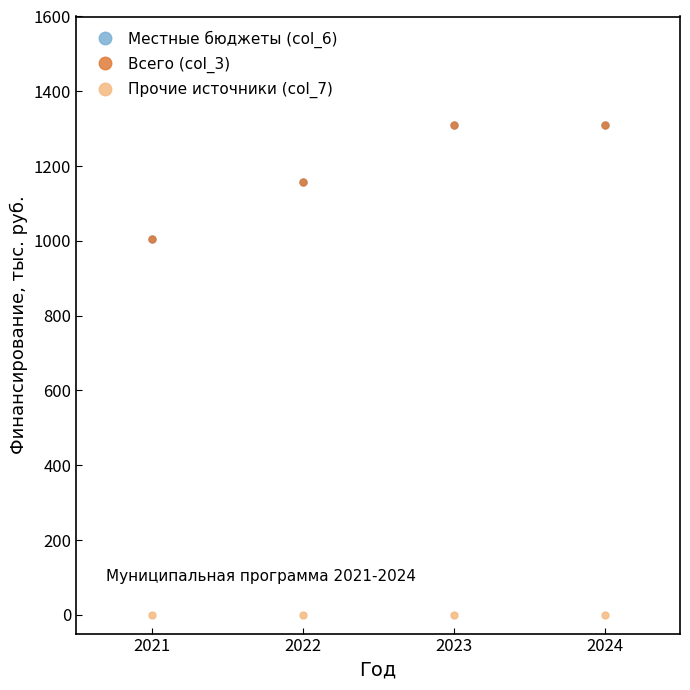

True or false: Всего (col_3) and Местные бюджеты (col_6) intersect in this chart.

False